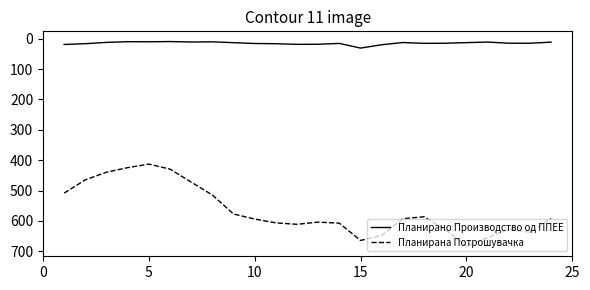

Which series has the largest total across all categories?

Планирана Потрошувачка